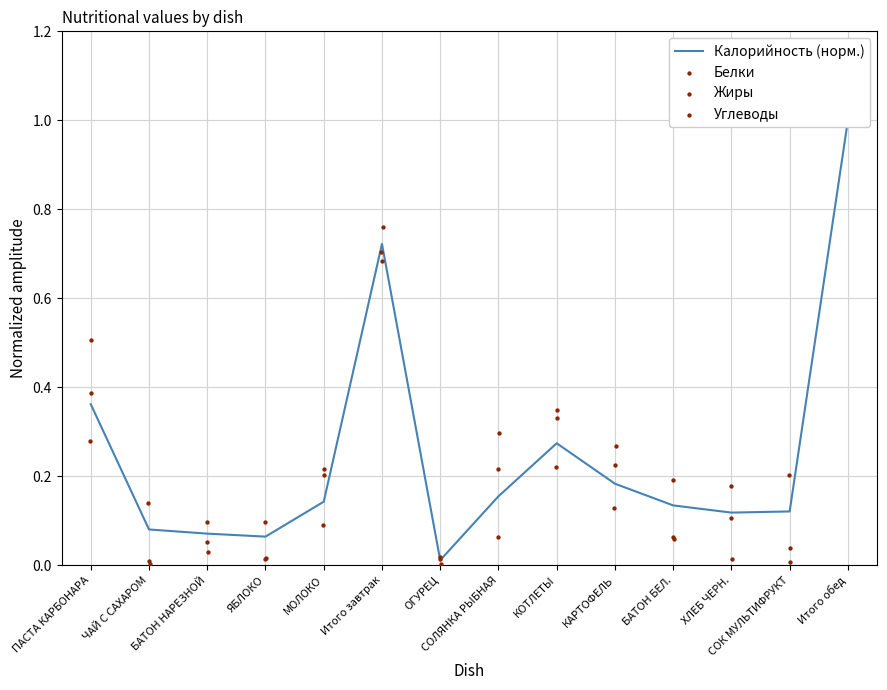

Which series has the largest total across all categories?

Жиры